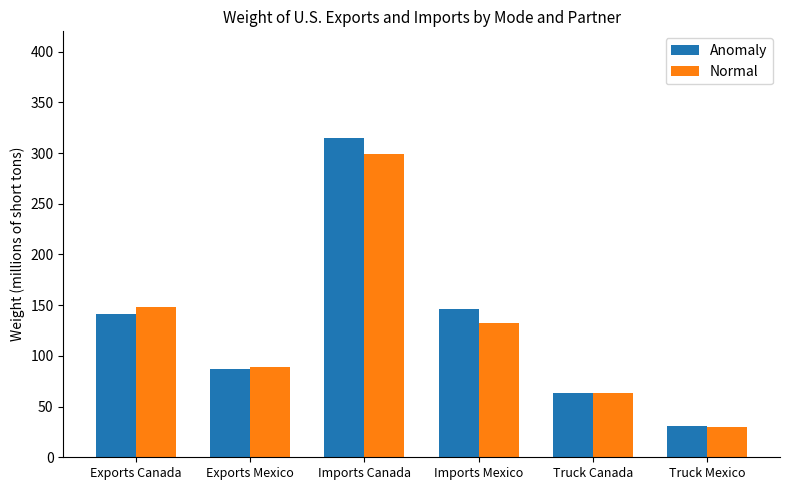

Which series has the largest total across all categories?

Anomaly